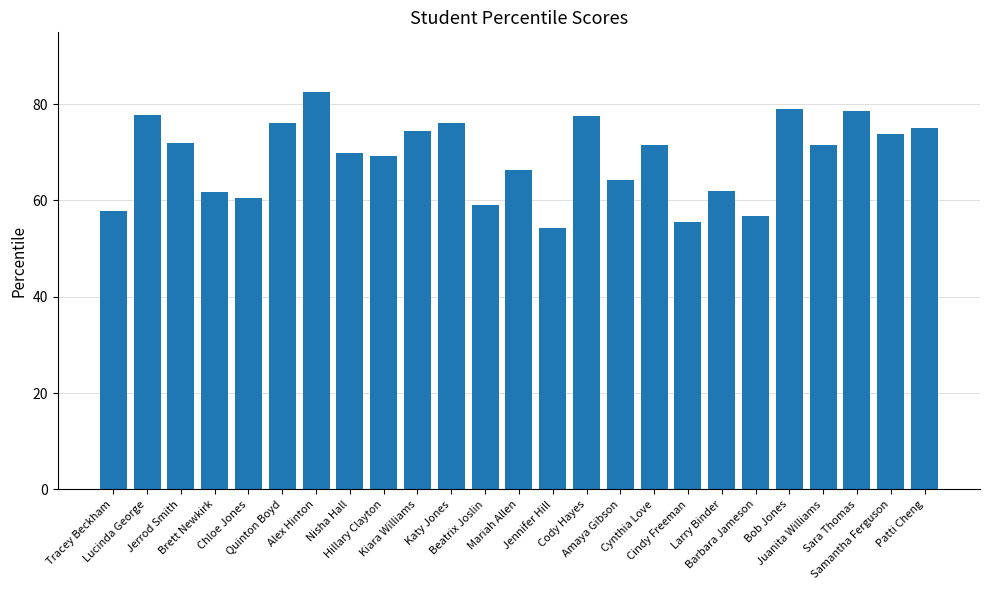

How many values exceed 71?

13